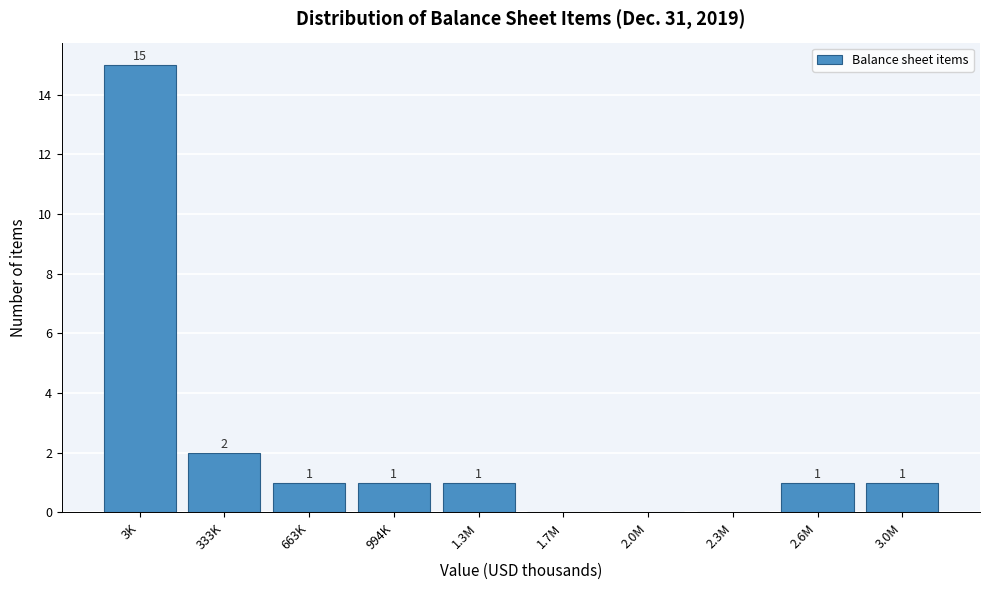

Reading left to right, transcribe all the data shown in this chart.

3K=15	333K=2	663K=1	994K=1	1.3M=1	1.7M=0	2.0M=0	2.3M=0	2.6M=1	3.0M=1